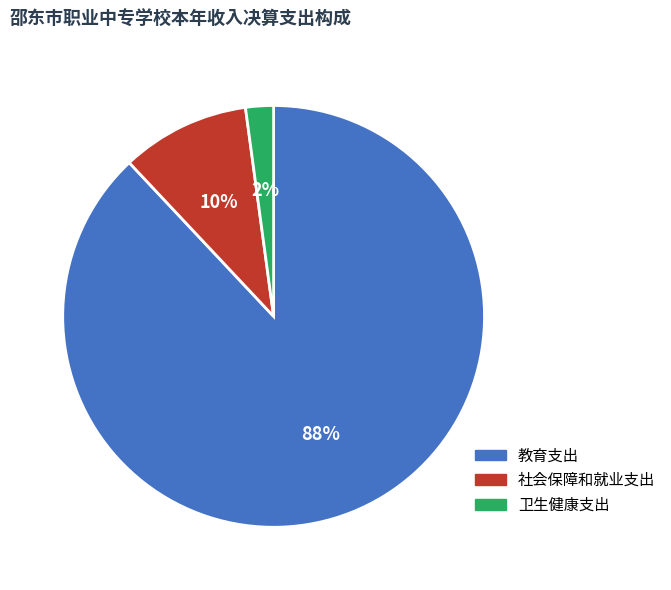

How many slices are in this pie chart?

3